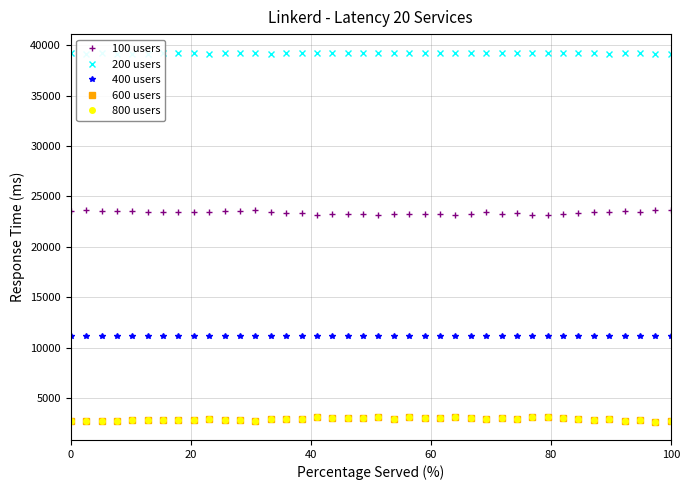

What is the lowest value of the 400 users series?

11165